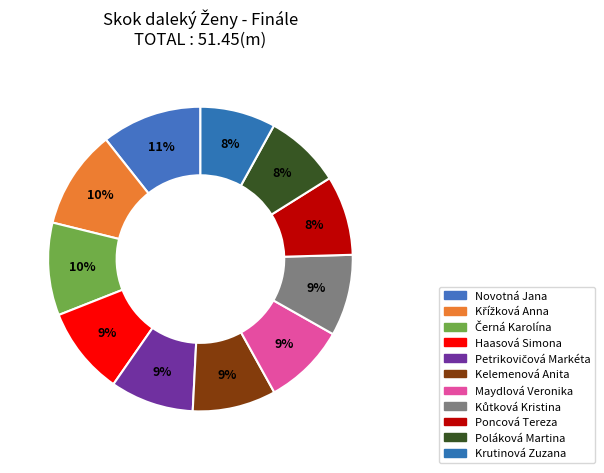

Count the number of slices in the pie.

11